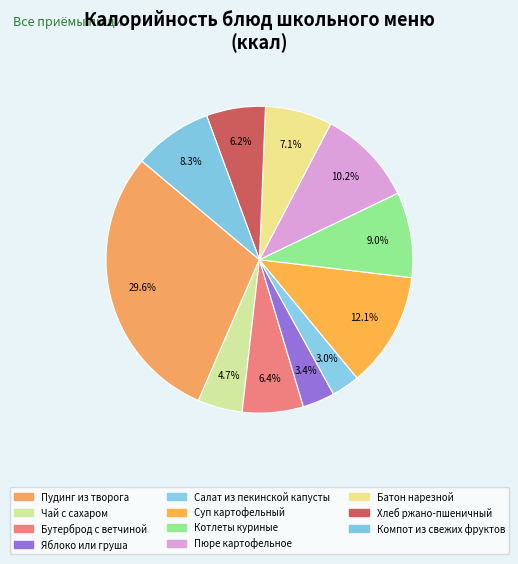

Which slice is the largest?

Пудинг из творога